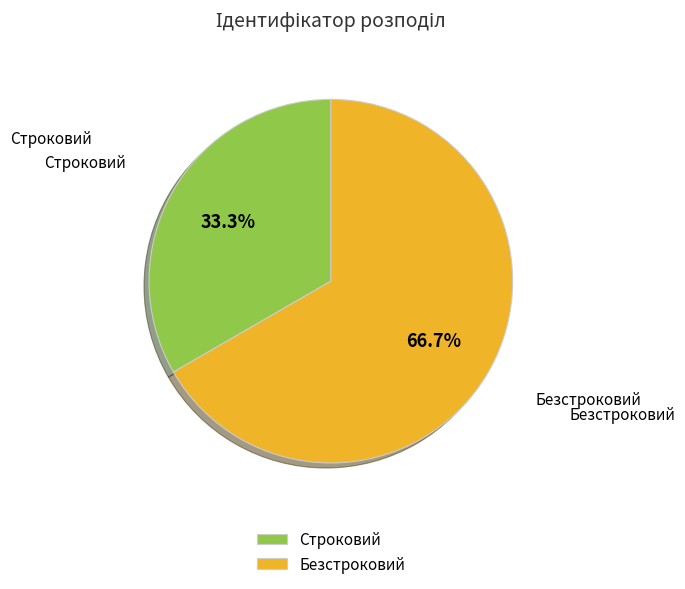

Which slice is the smallest?

Строковий